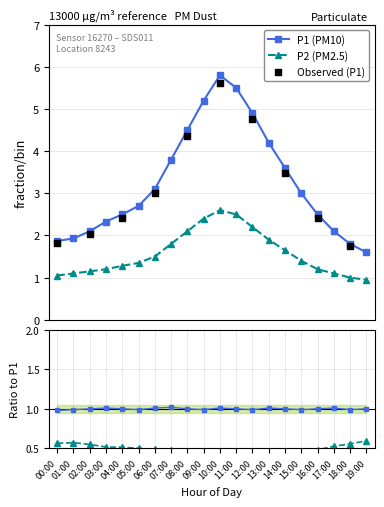

At which category is the sum across all series the highest?

10:00